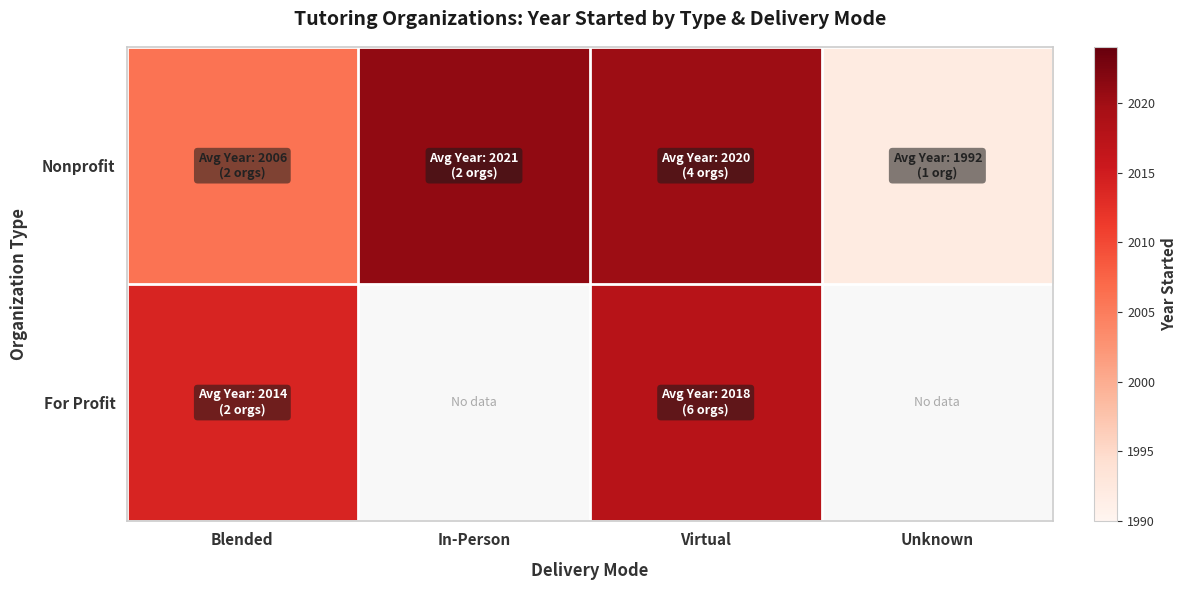

At which label does For Profit reach its minimum?

Blended